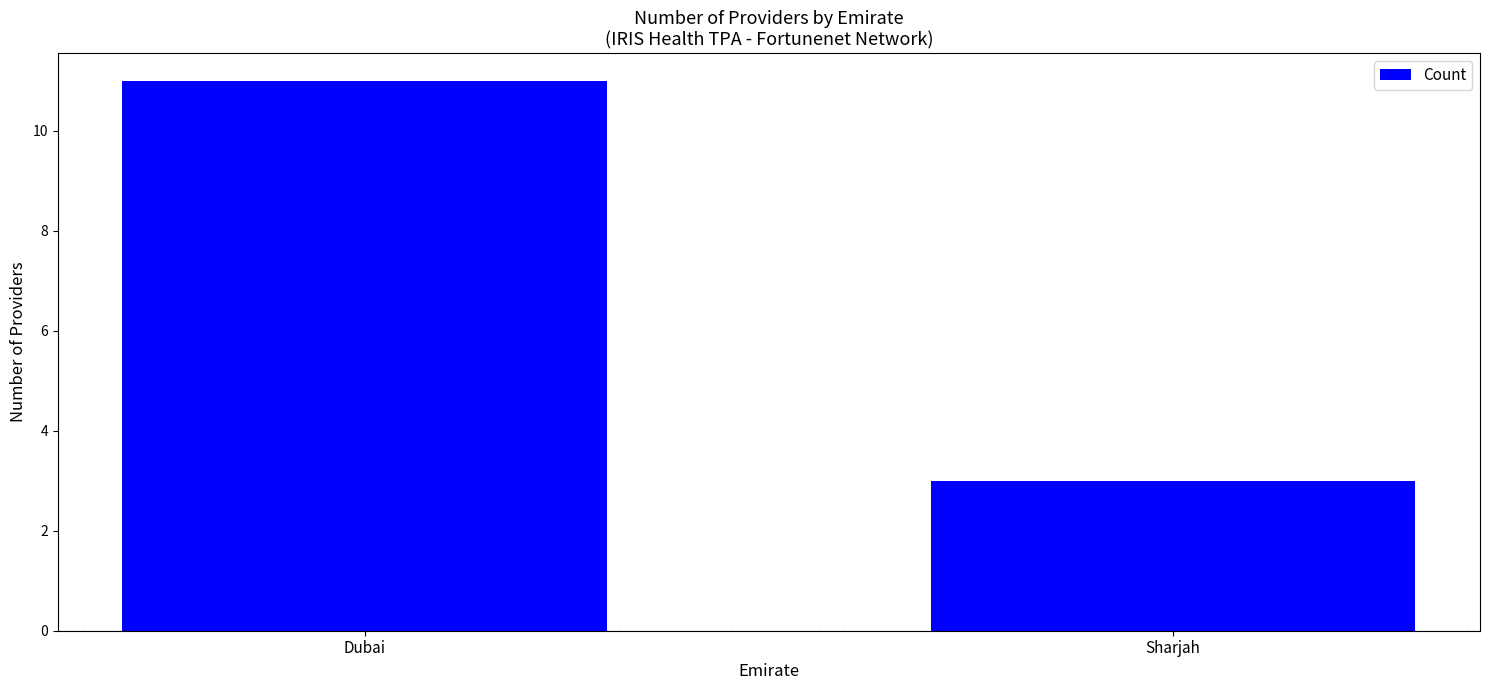

Reading left to right, extract all data points from this chart.

11	3